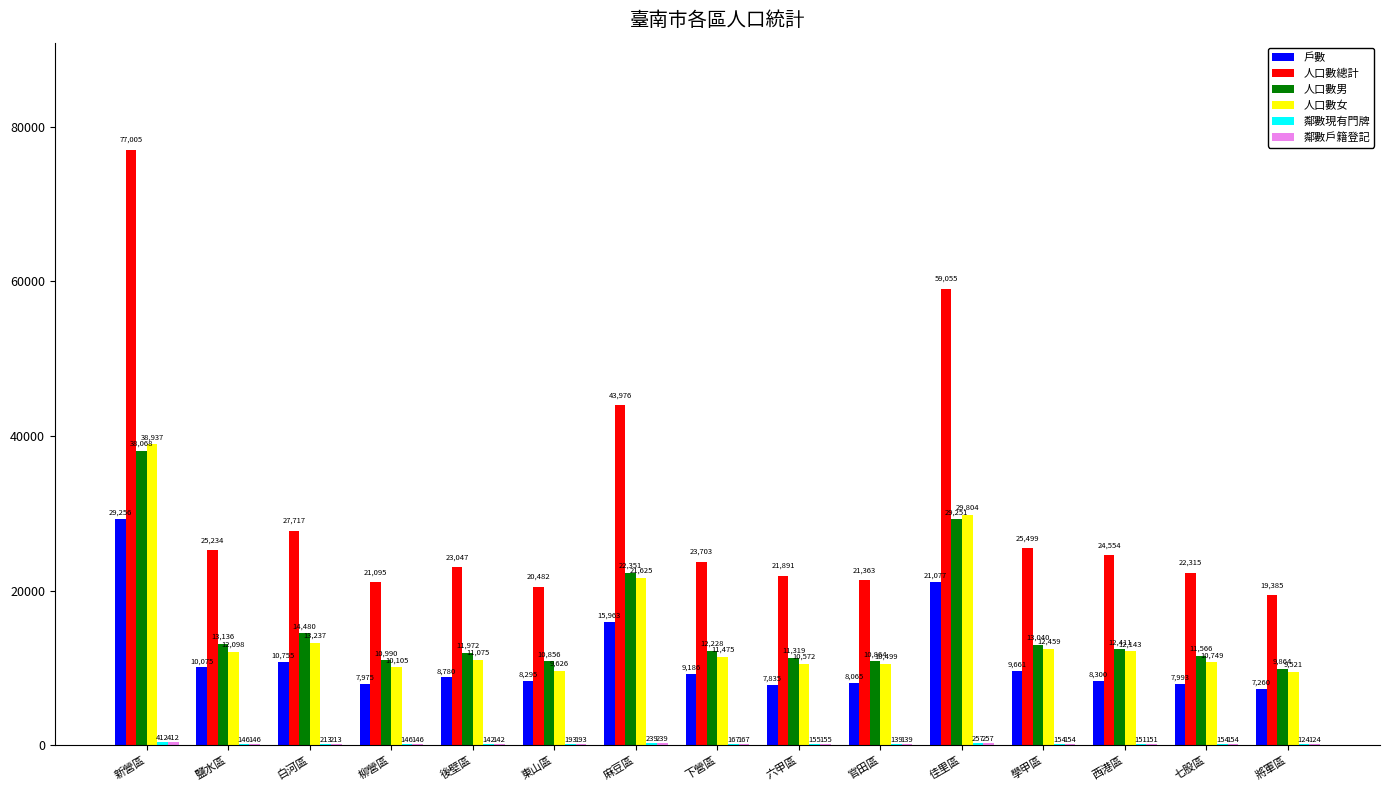

At which category is the sum across all series the highest?

新營區